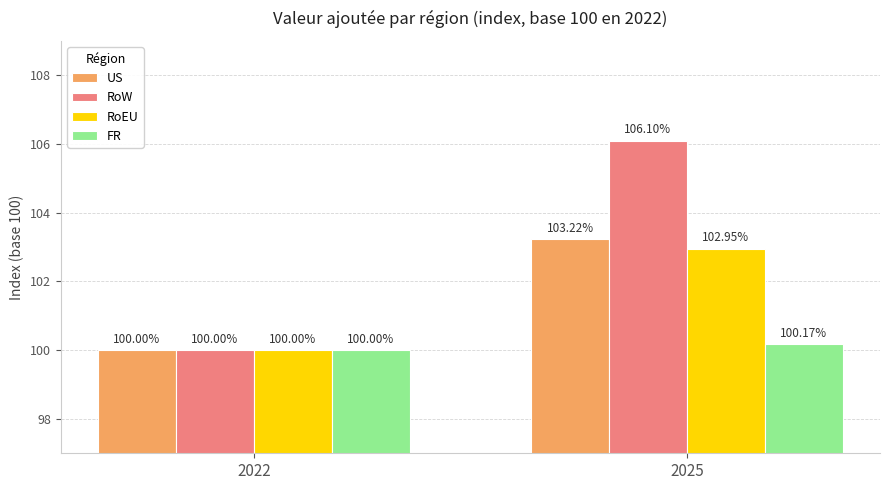

What are all the series names shown in the legend?

US, RoW, RoEU, FR